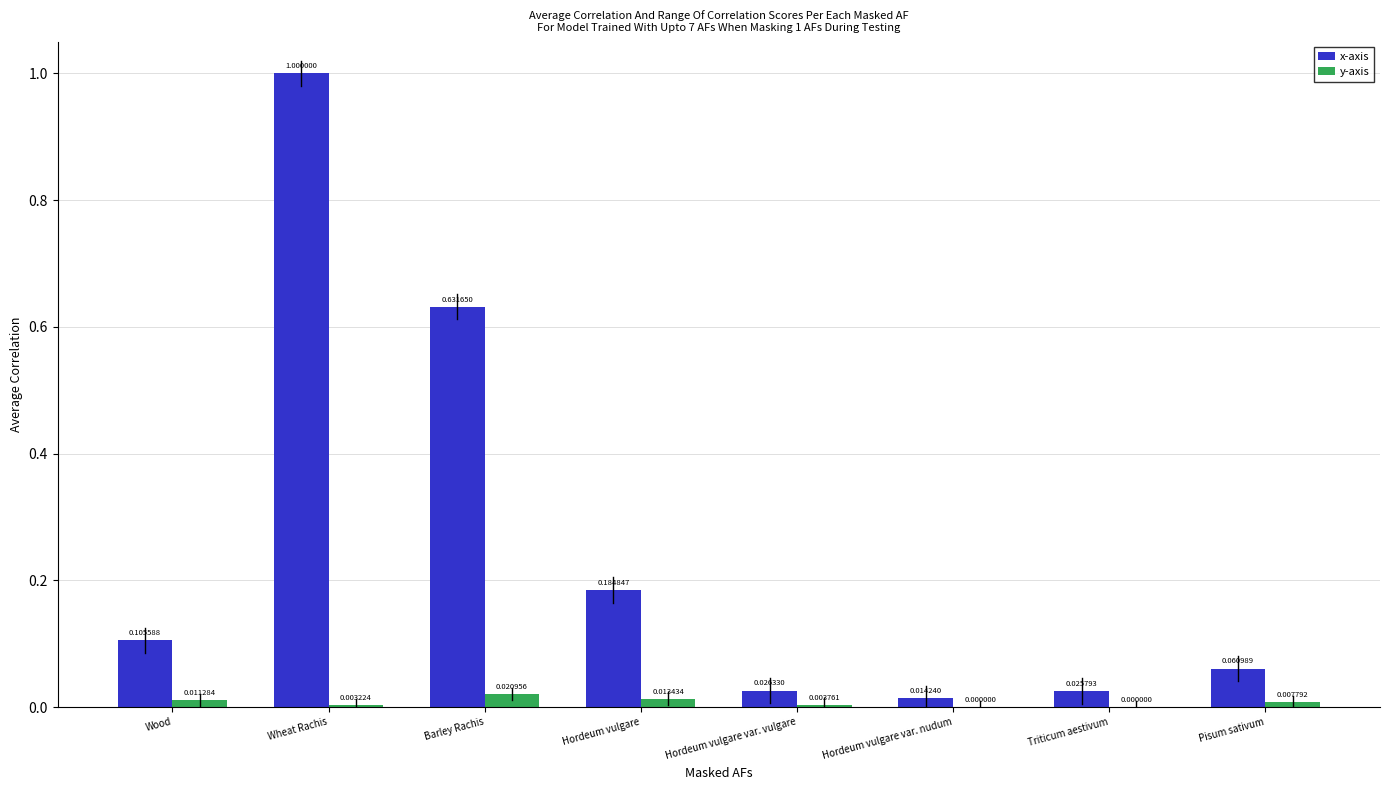

Where is x-axis nearest to the value 0?

Hordeum vulgare var. nudum